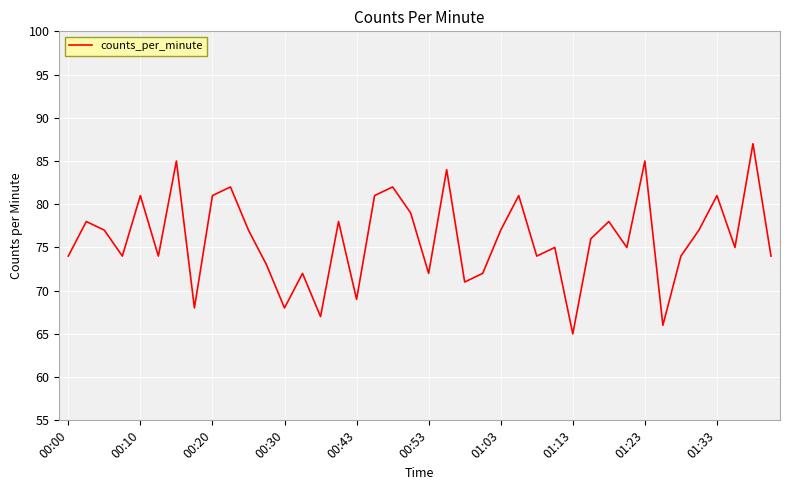

What is the difference between the maximum and minimum values?

22